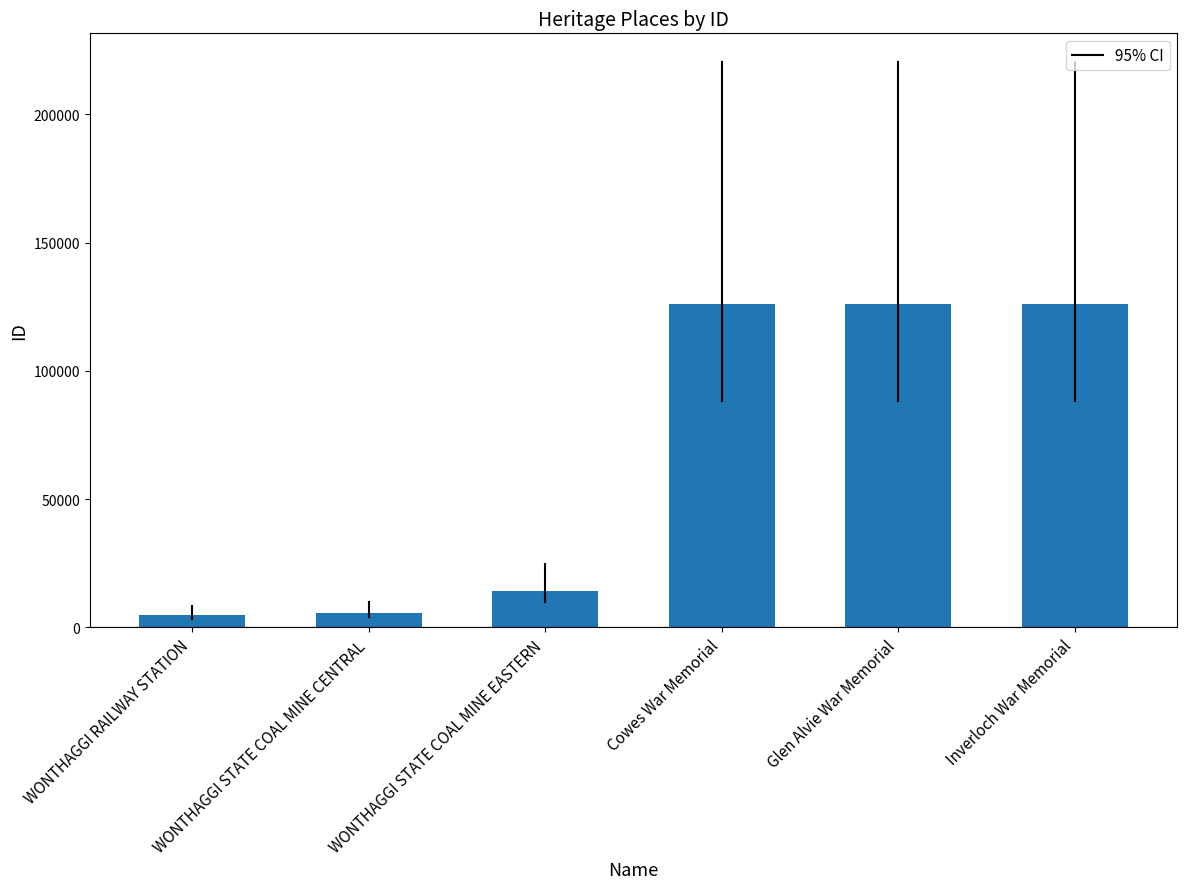

What is the sum of the values at WONTHAGGI RAILWAY STATION and Cowes War Memorial?

130880